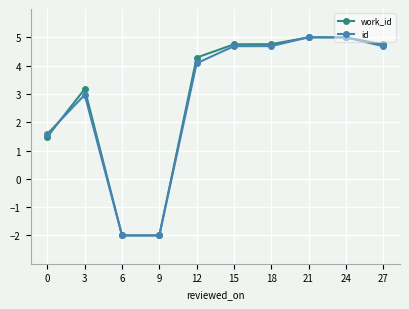

What is the total value across all series at 24?

10.0